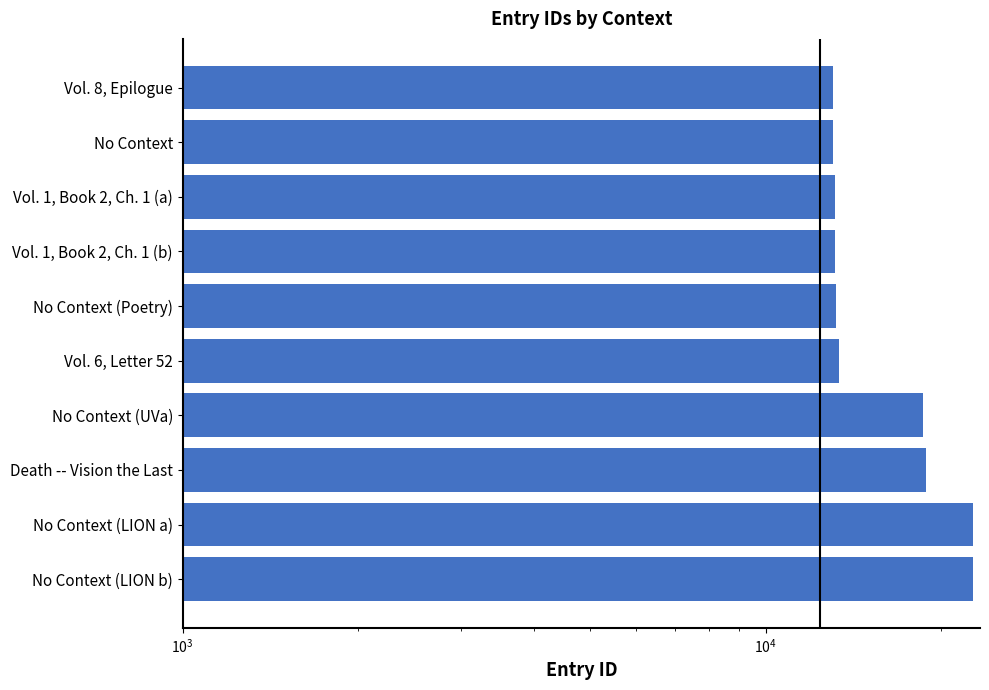

Count the number of values greater than 13334.

4